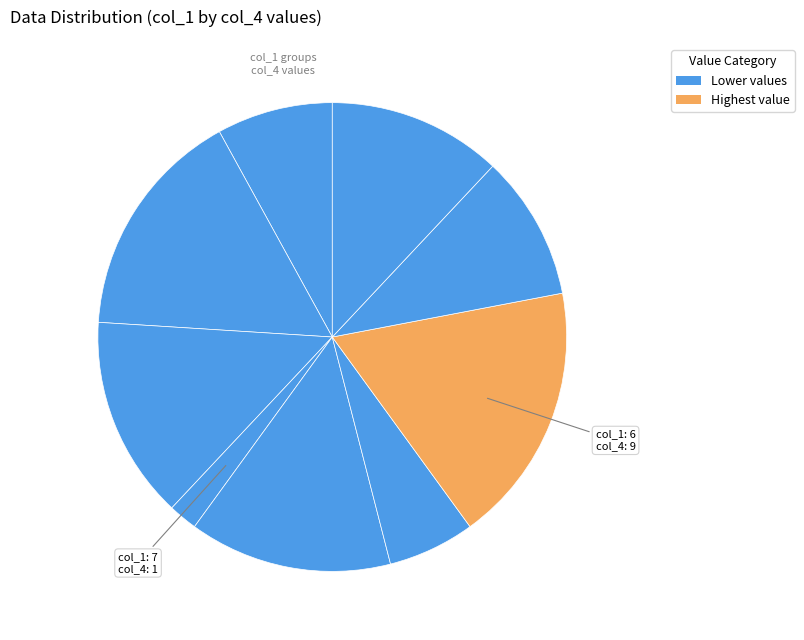

Does any single category account for the majority?

No